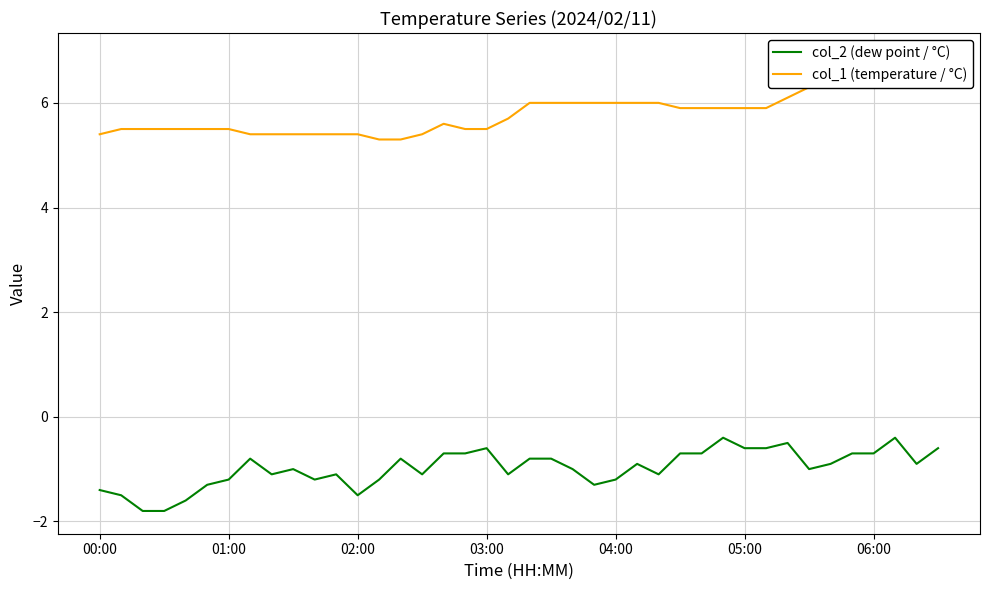

True or false: col_1 (temperature / °C) and col_2 (dew point / °C) intersect in this chart.

False